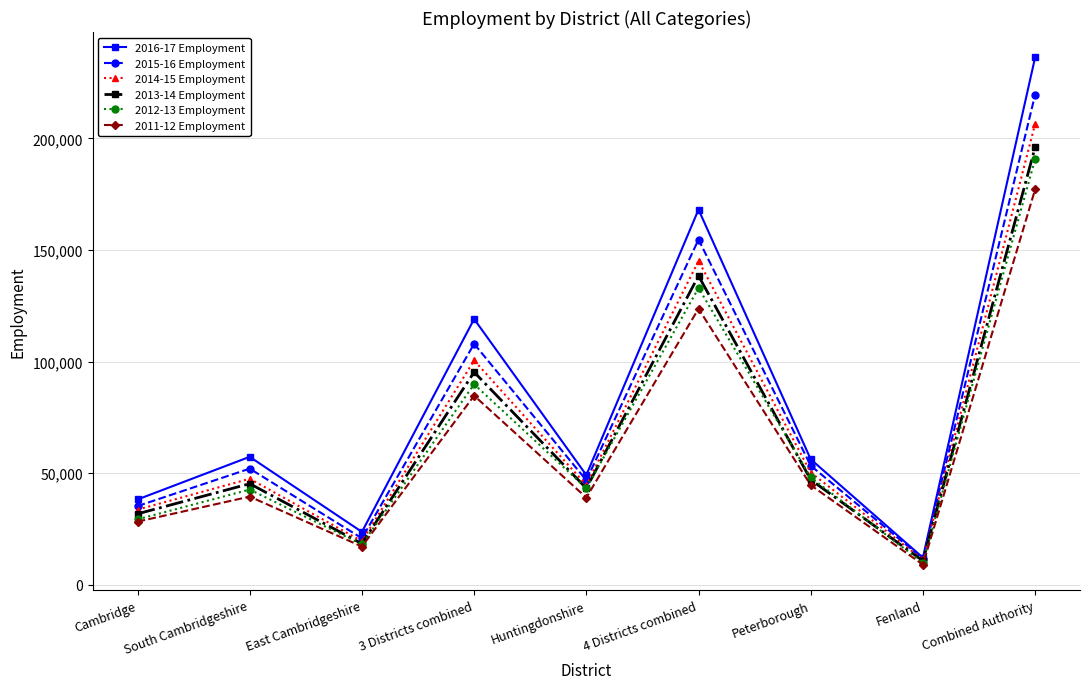

Where is the first local minimum for 2013-14 Employment?

East Cambridgeshire